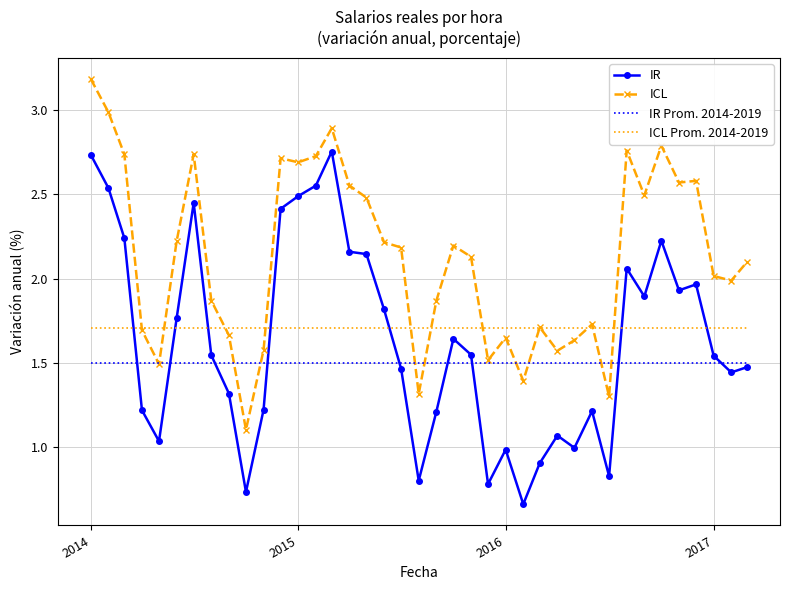

List the series in order of their peak value, highest first.

ICL, IR, ICL Prom. 2014-2019, IR Prom. 2014-2019